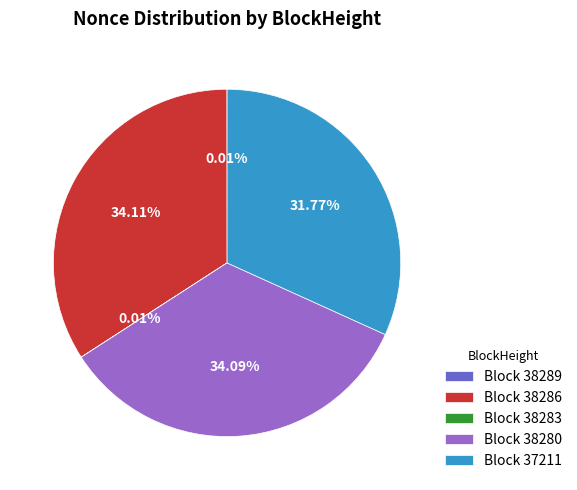

To the nearest percent, what is the difference between the largest and smallest slice percentages?

34%